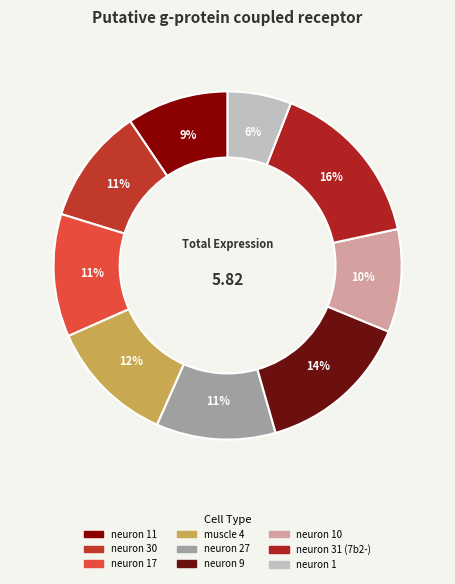

What is the smallest slice in the pie chart?

neuron 1